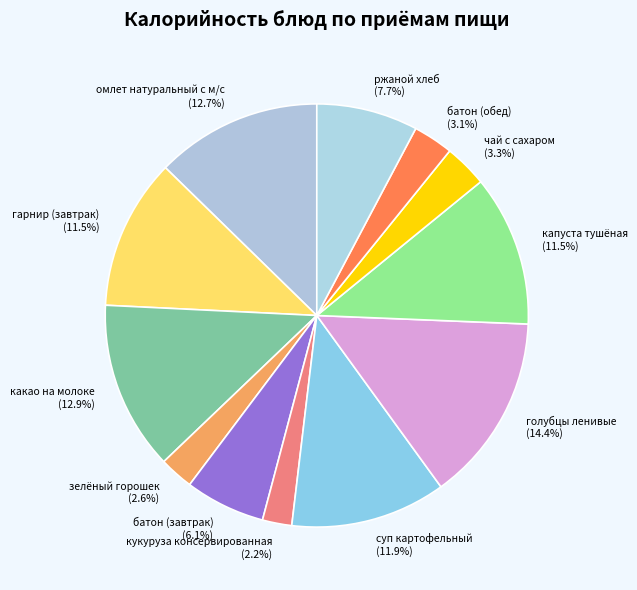

What is the total percentage of чай с сахаром and какао на молоке?

16.2%